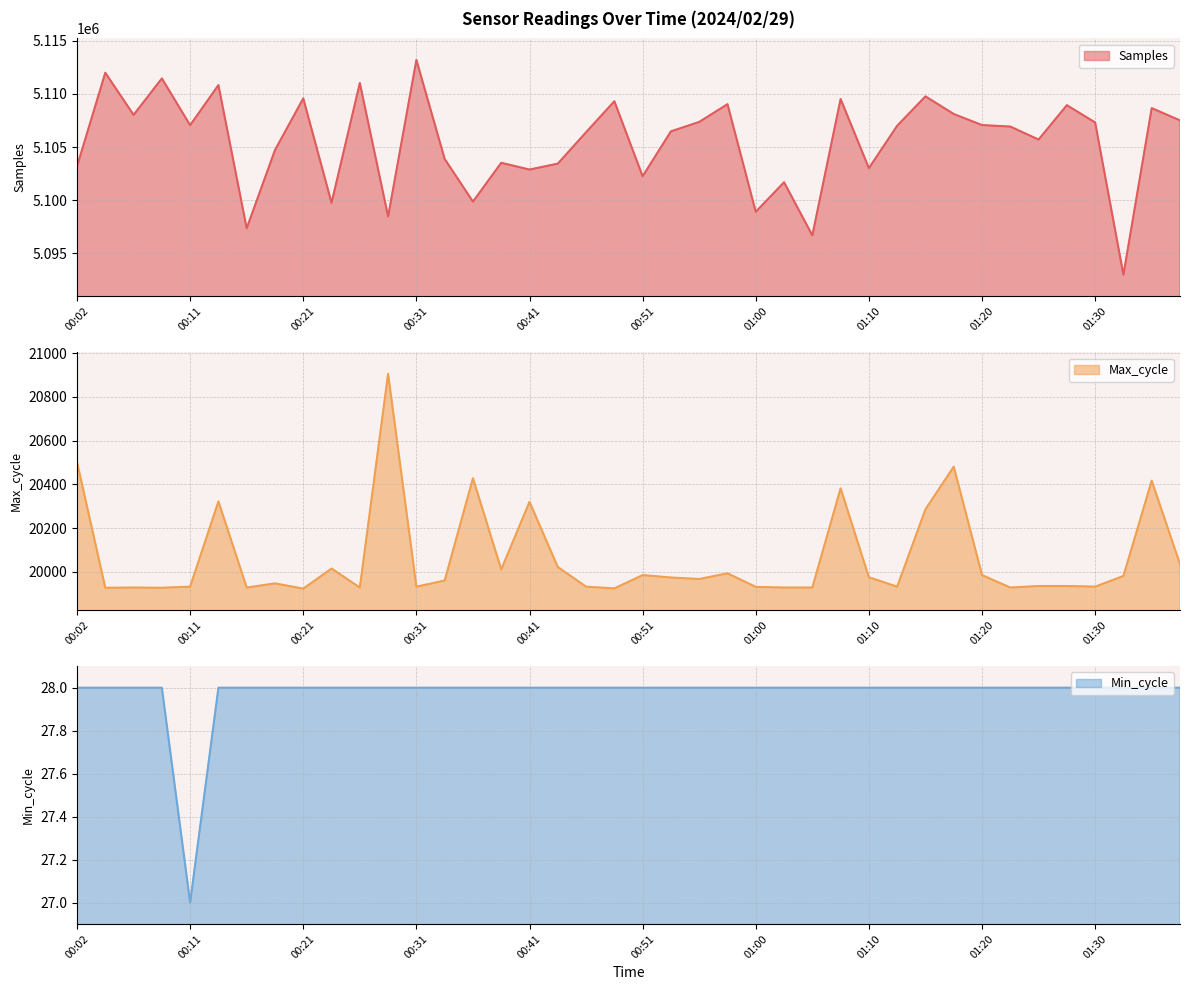

Rank the categories by Samples value from highest to lowest.

00:31, 00:04, 00:09, 00:26, 00:14, 01:15, 00:21, 01:08, 00:48, 00:58, 01:27, 01:35, 01:18, 00:07, 01:37, 00:56, 01:30, 01:20, 00:11, 01:13, 01:23, 00:53, 00:46, 01:25, 00:19, 00:33, 00:38, 00:43, 00:02, 01:10, 00:41, 00:51, 01:03, 00:36, 00:24, 01:00, 00:29, 00:16, 01:05, 01:32